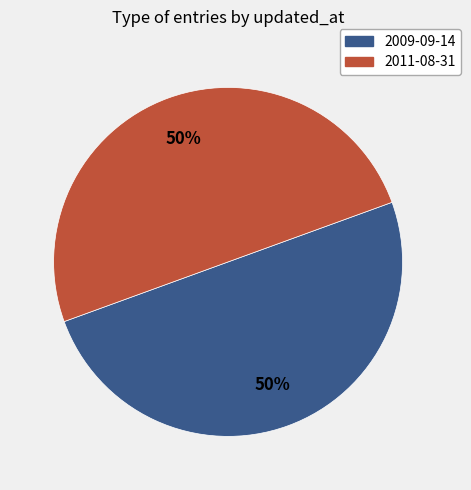

To the nearest percent, what is the average slice percentage?

50%